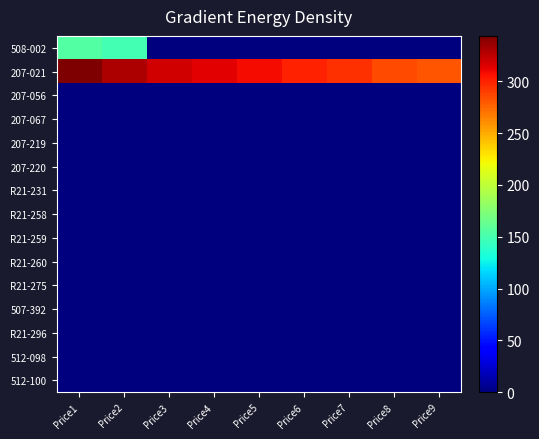

How many series are shown in this chart?

15